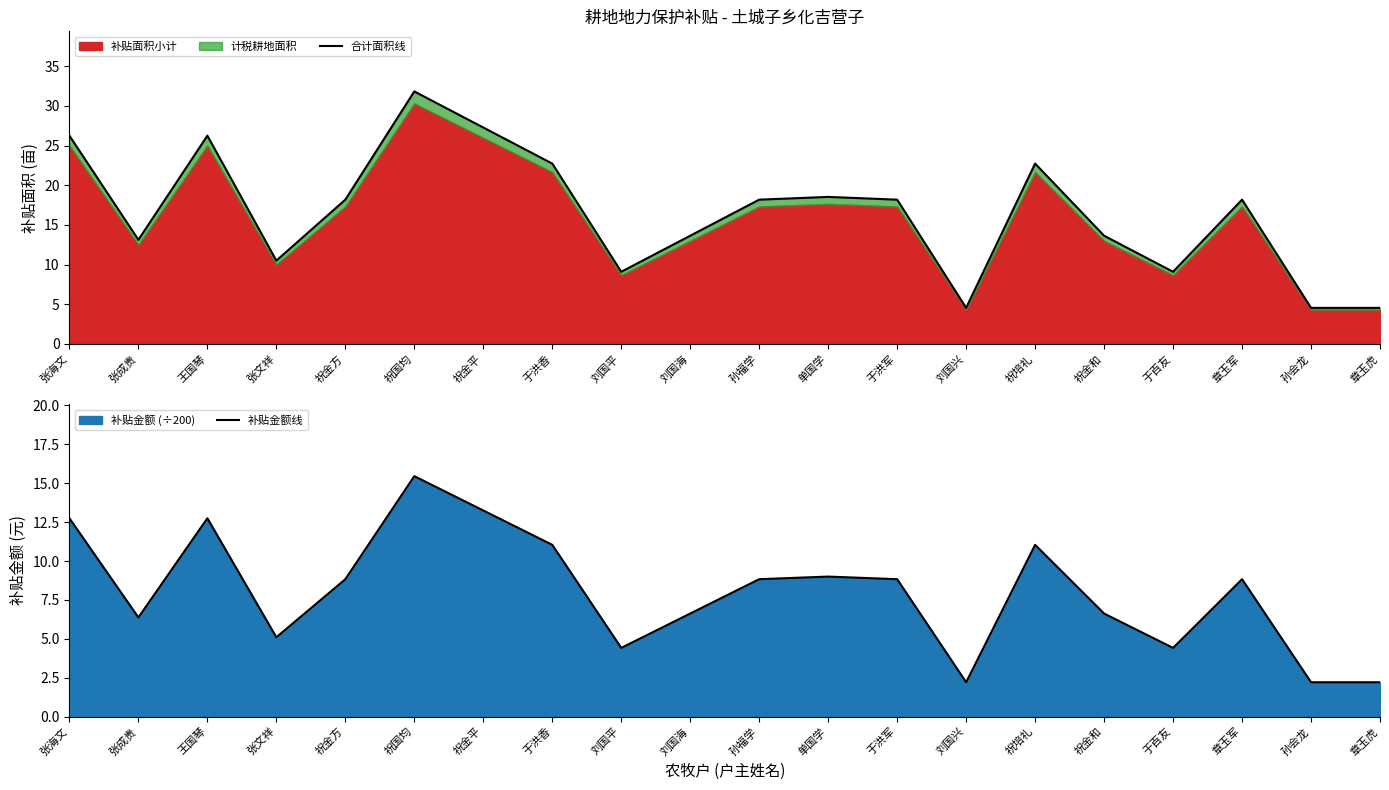

True or false: 补贴金额线 has a value of 8.8 at 章玉军.

True